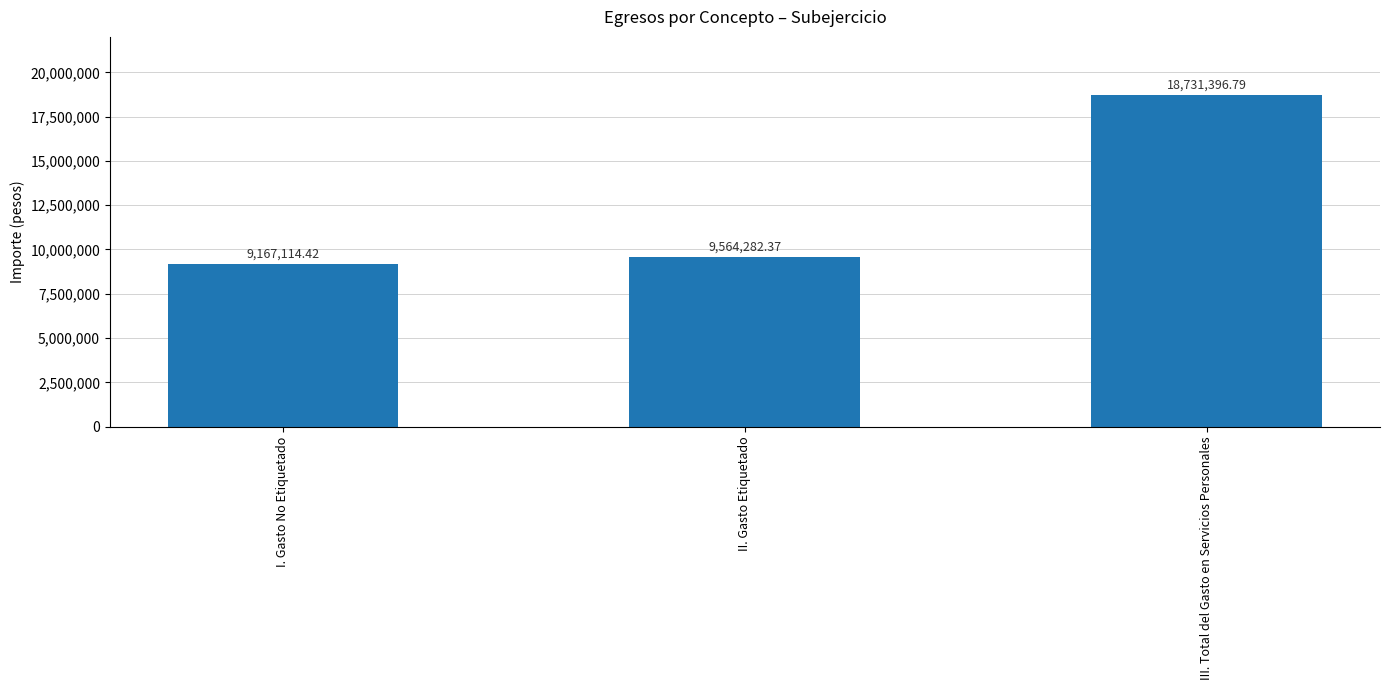

Where is the data nearest to the value 13949255?

II. Gasto Etiquetado